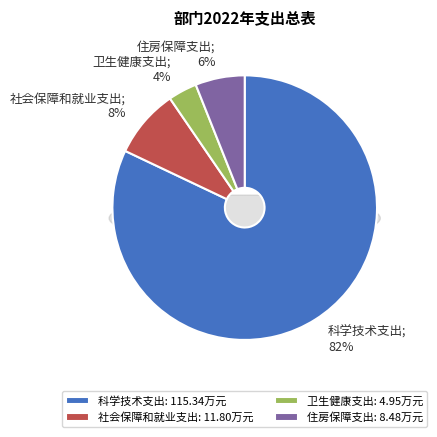

What percentage do 住房保障支出 and 科学技术支出 together represent?

88.1%